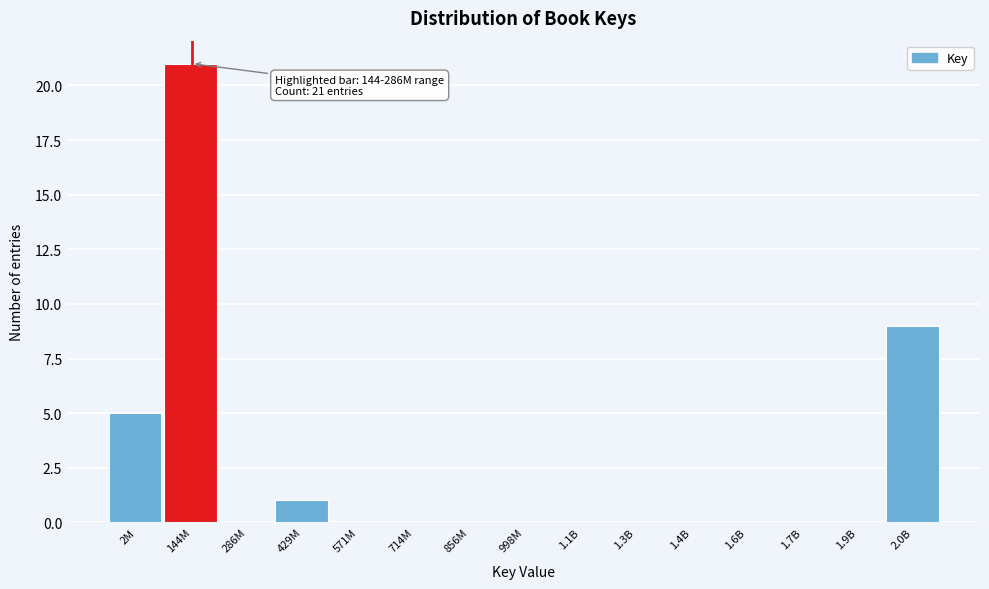

Reading left to right, transcribe all the data shown in this chart.

2M=5	144M=21	286M=0	429M=1	571M=0	714M=0	856M=0	998M=0	1.1B=0	1.3B=0	1.4B=0	1.6B=0	1.7B=0	1.9B=0	2.0B=9